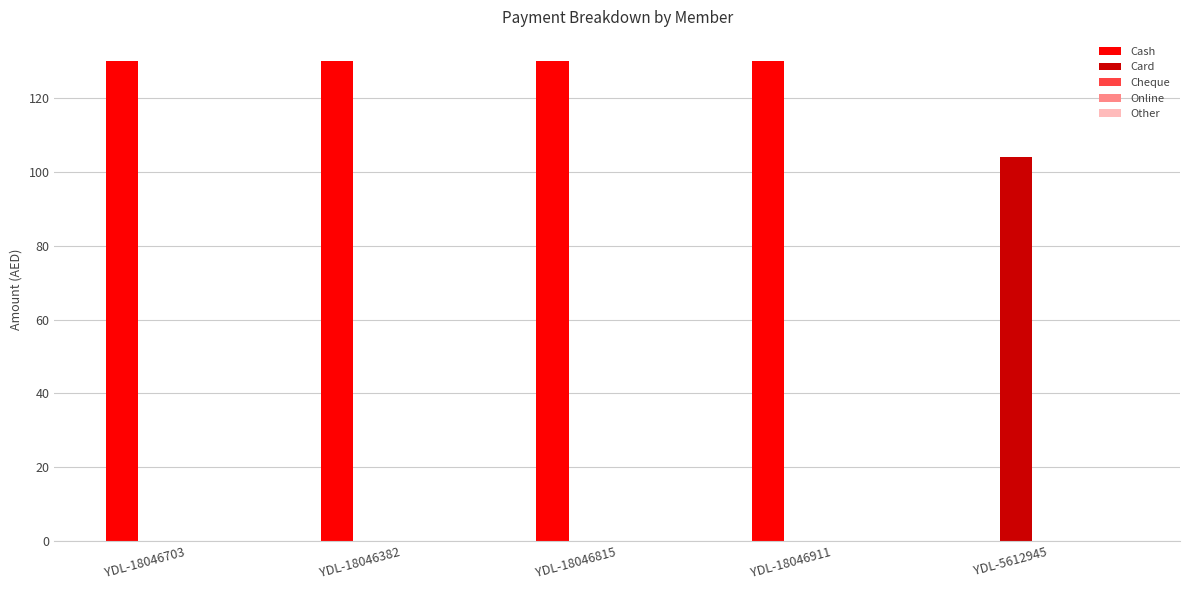

What is the highest value of the Cash series?

130